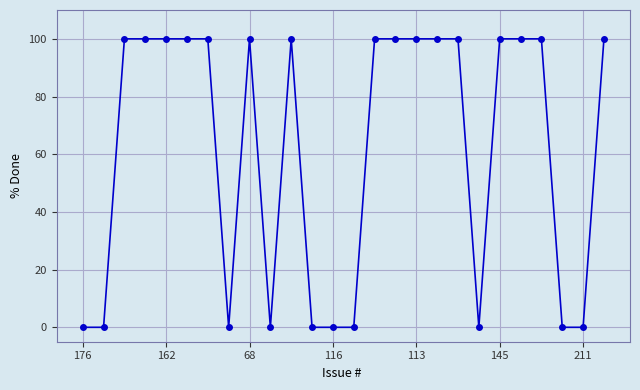

What is the average value?

62